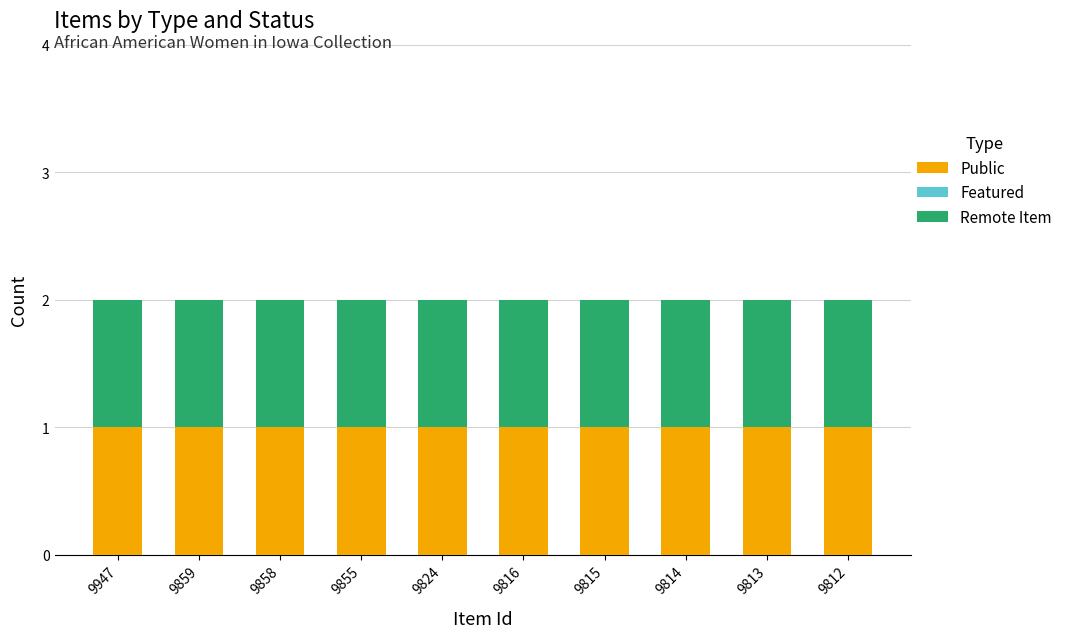

What are all the series names shown in the legend?

Public, Featured, Remote Item